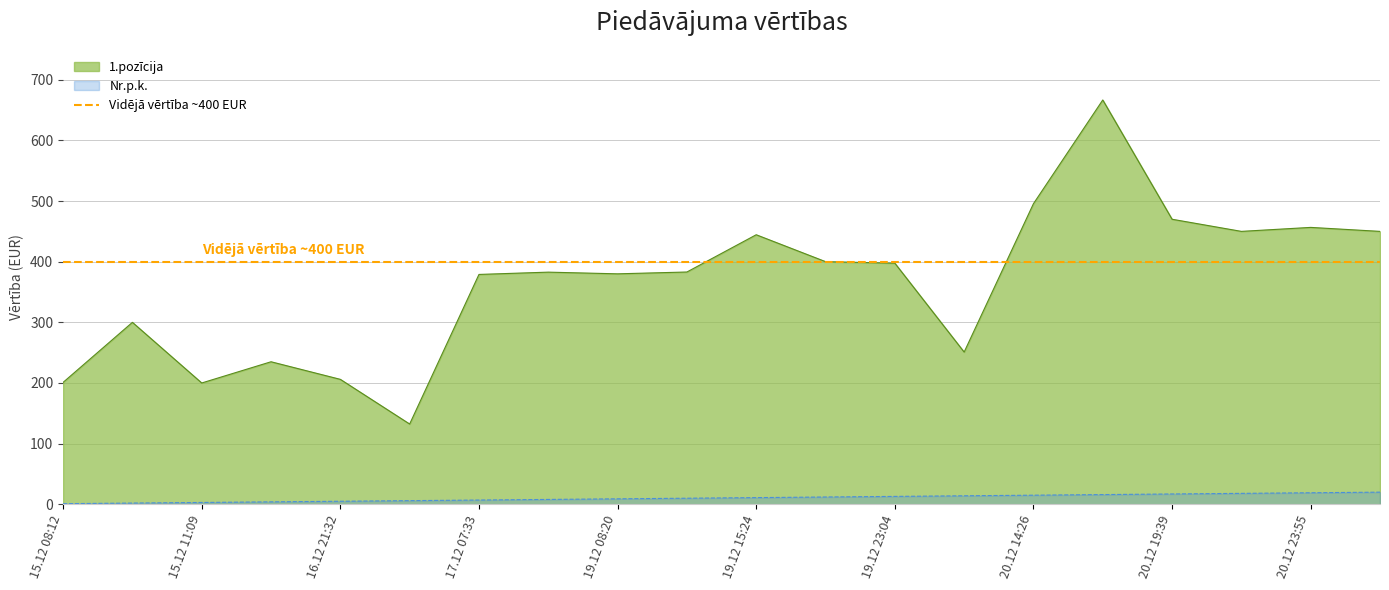

True or false: Nr.p.k. and 1.pozīcija intersect in this chart.

False